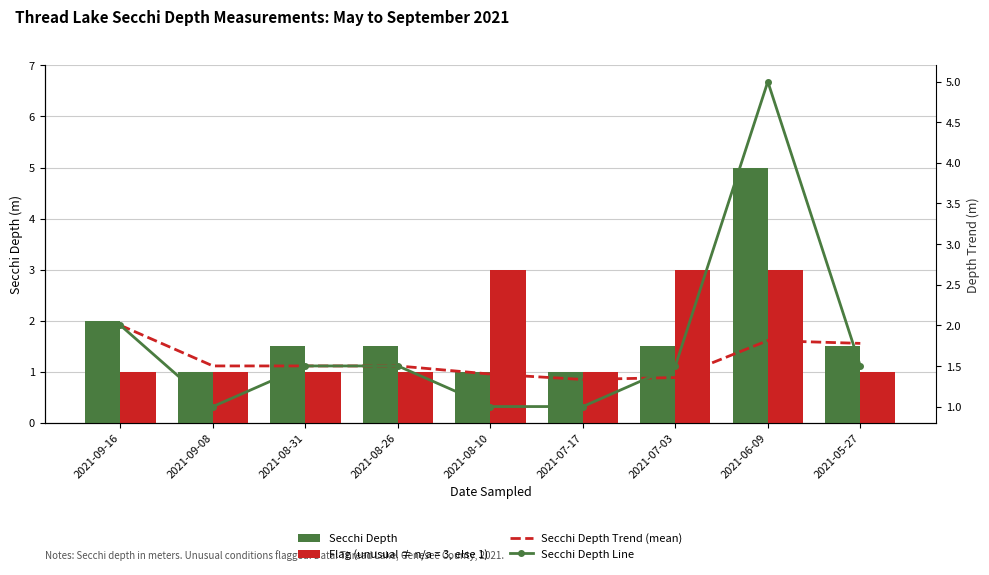

Read the Secchi Depth Trend (mean) value at 2021-08-31.

1.5